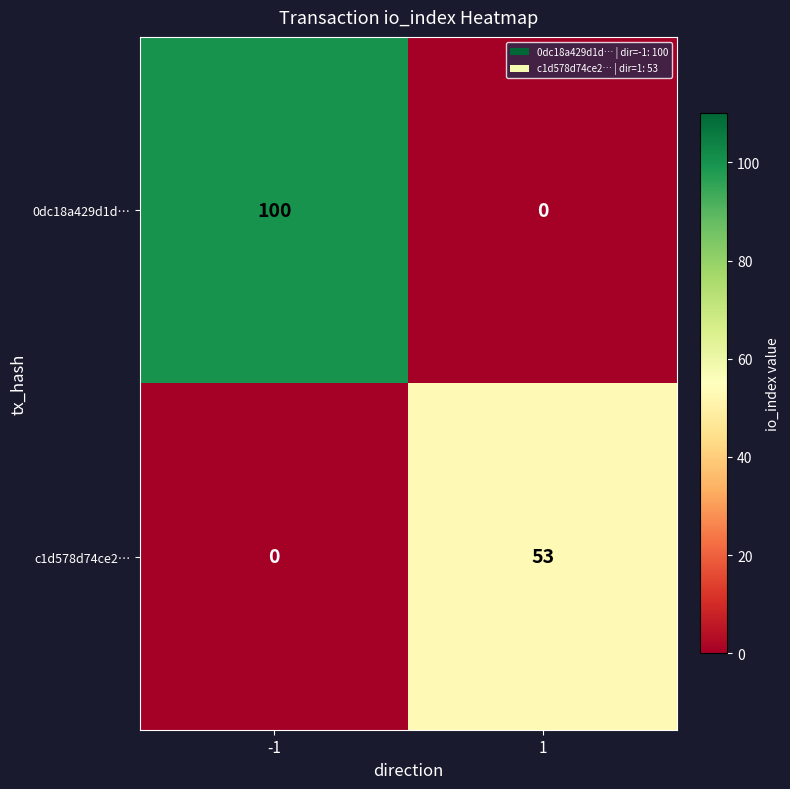

Is it true that 0dc18a429d1d… equals 62 at -1?

False